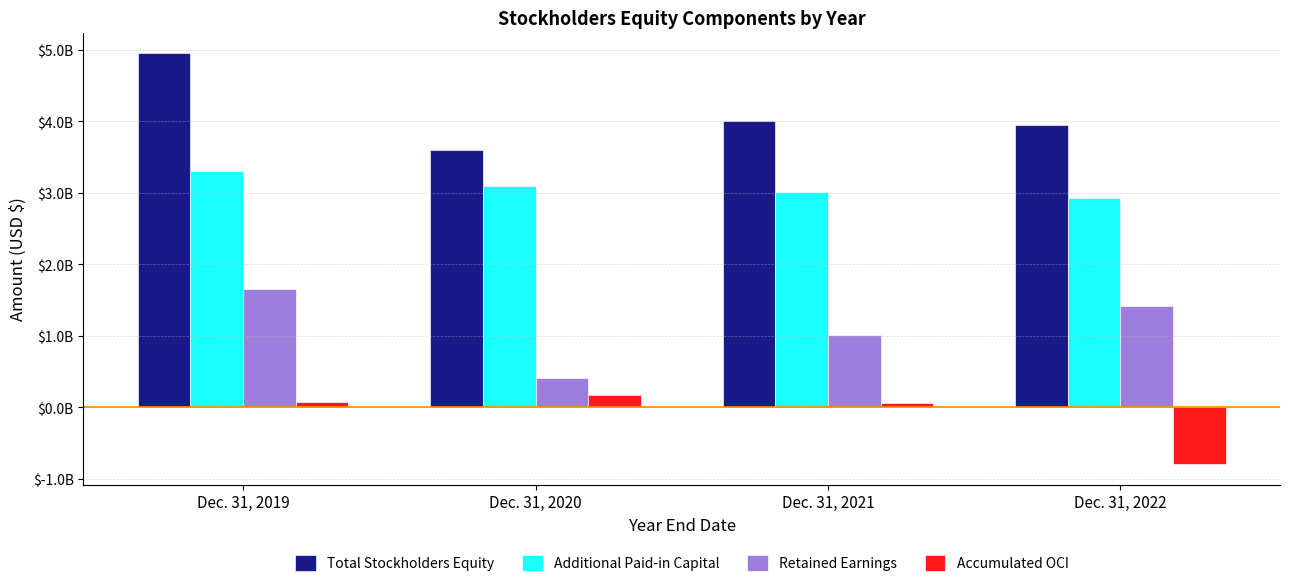

Which label corresponds to the smallest value in the chart?

Dec. 31, 2022